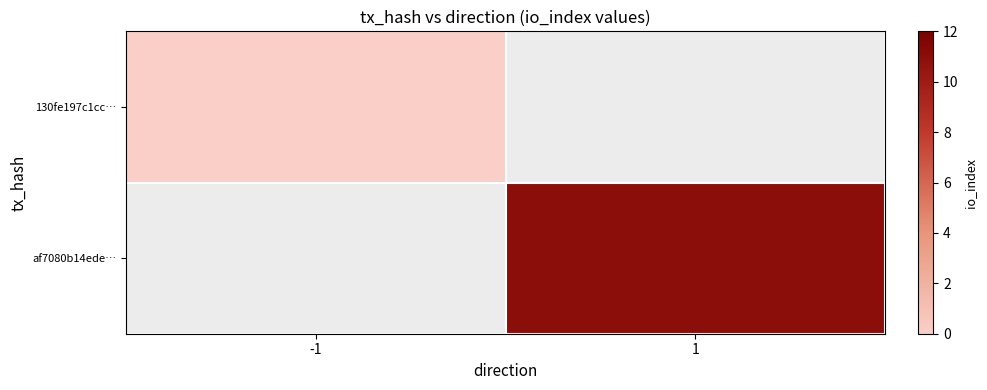

How many values in af7080b14ede… are above zero?

1